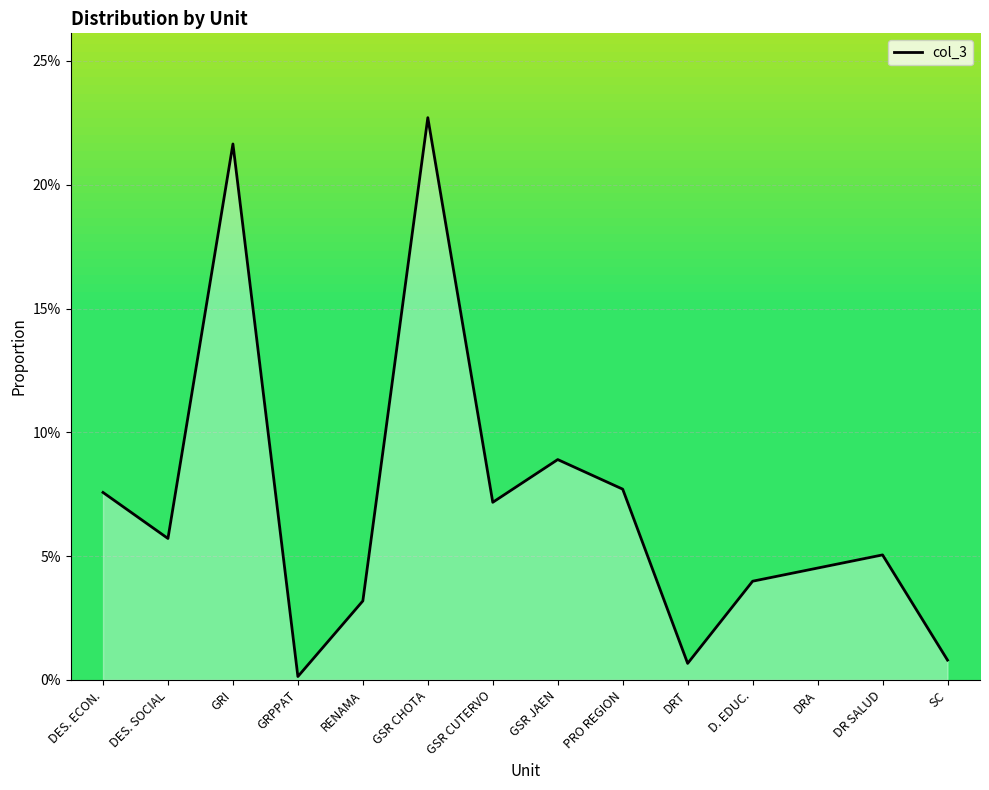

True or false: there are more than 2 points higher than both neighbors.

True